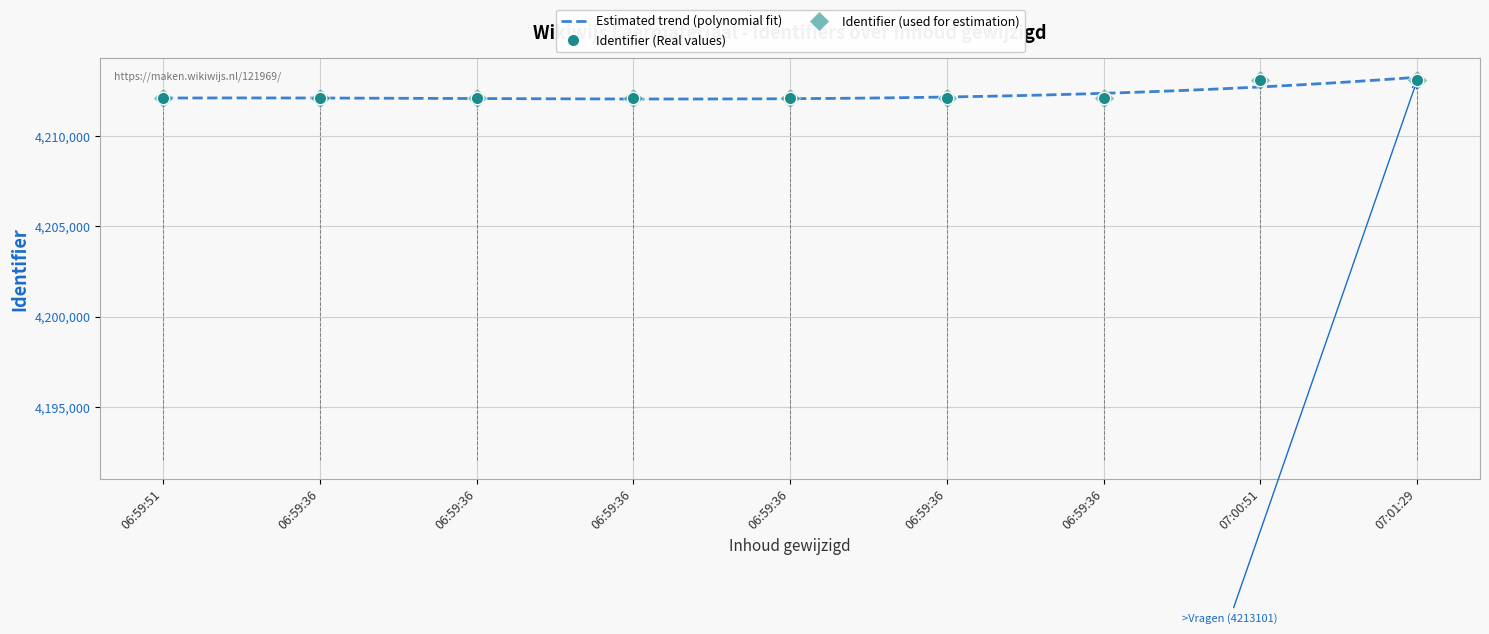

The chart shows a value of 4212090 at 06:59:36. True or false?

True